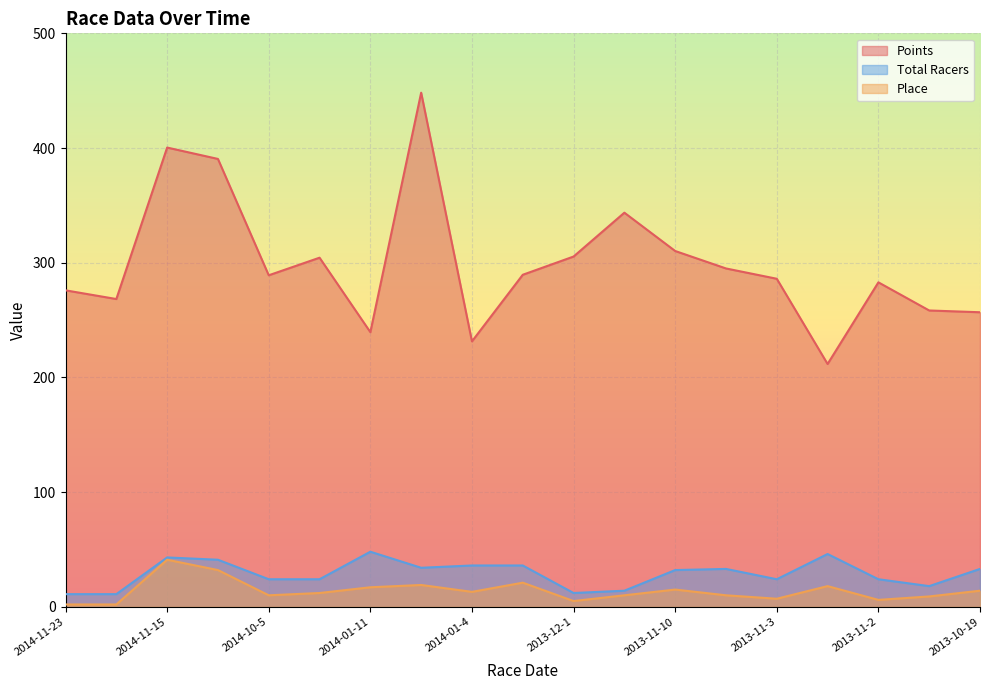

Rank the series at 2014-11-15 from highest to lowest value.

Points, Total Racers, Place